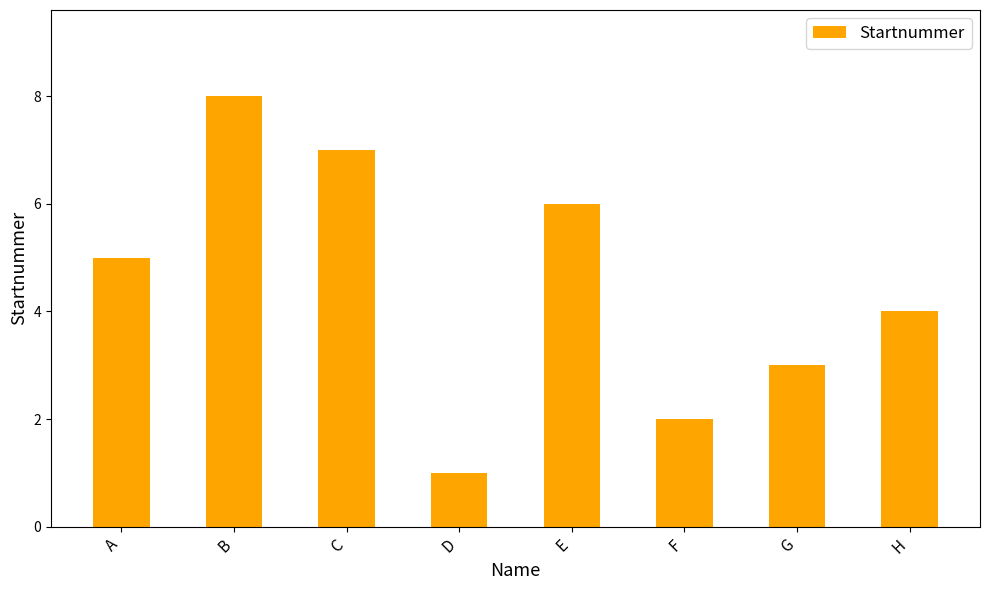

List the labels in order of value, smallest first.

D, F, G, H, A, E, C, B